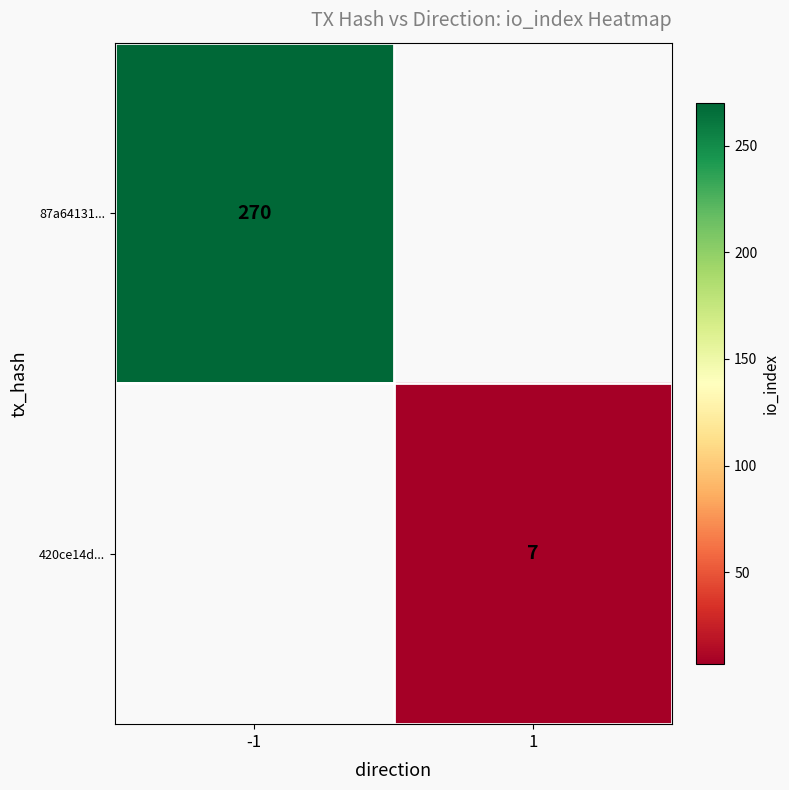

Is it true that 420ce14d... equals 7 at 1?

True